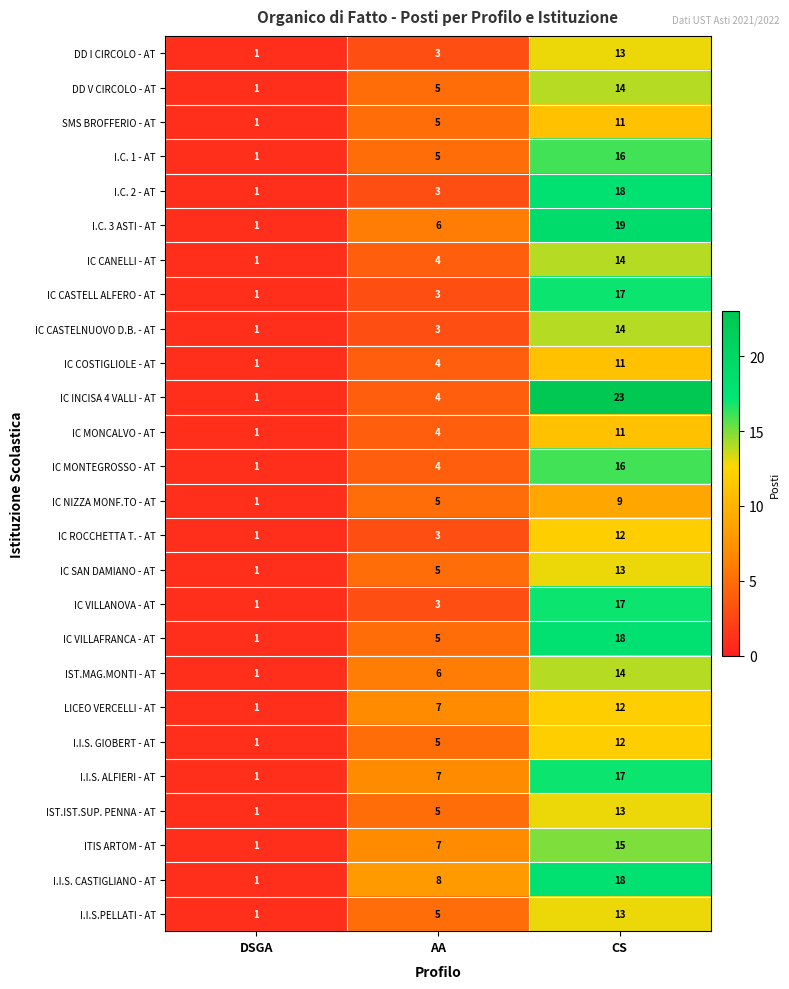

Which series has the largest total across all categories?

IC INCISA 4 VALLI - AT